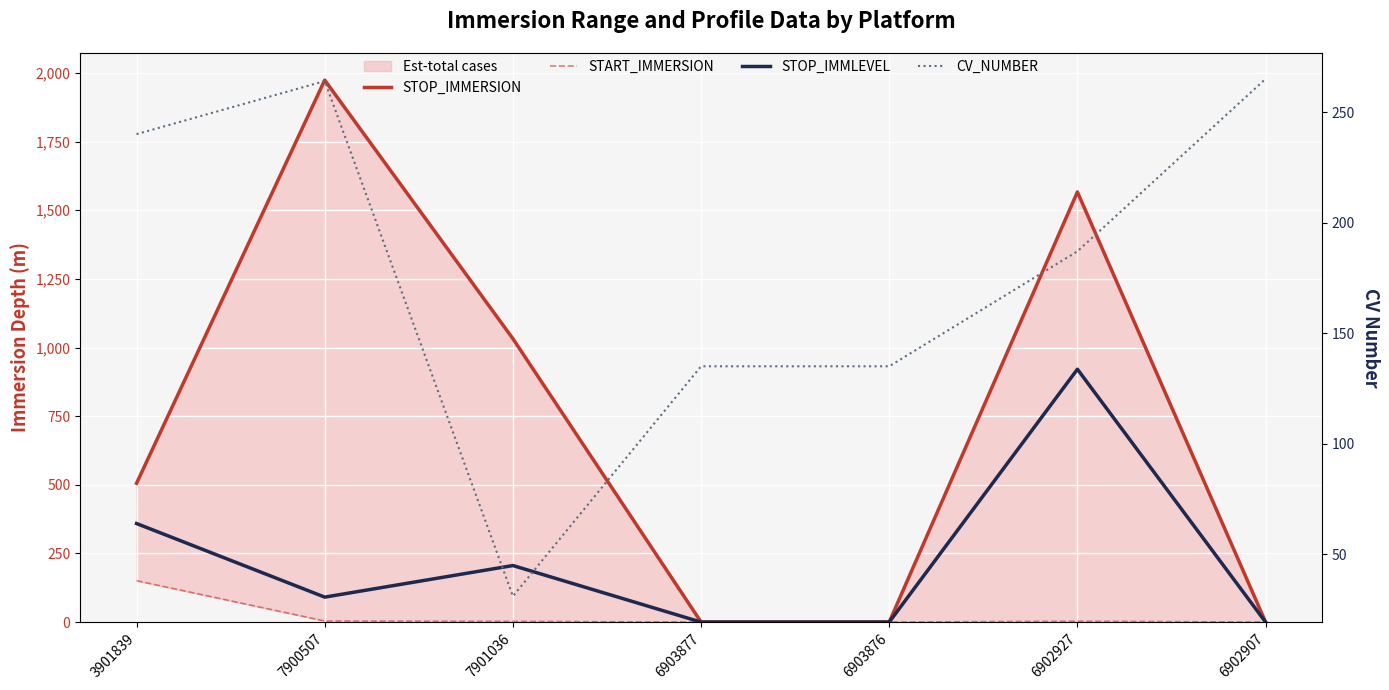

Is the value of STOP_IMMERSION at 6902927 greater than the value of STOP_IMMLEVEL at 7900507?

Yes